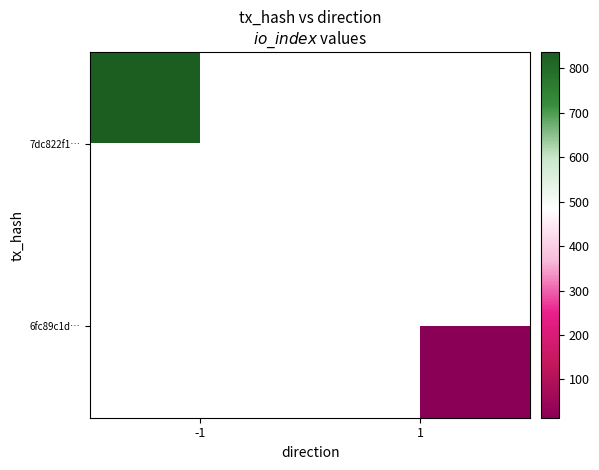

What is the maximum value shown in the chart?

836.0